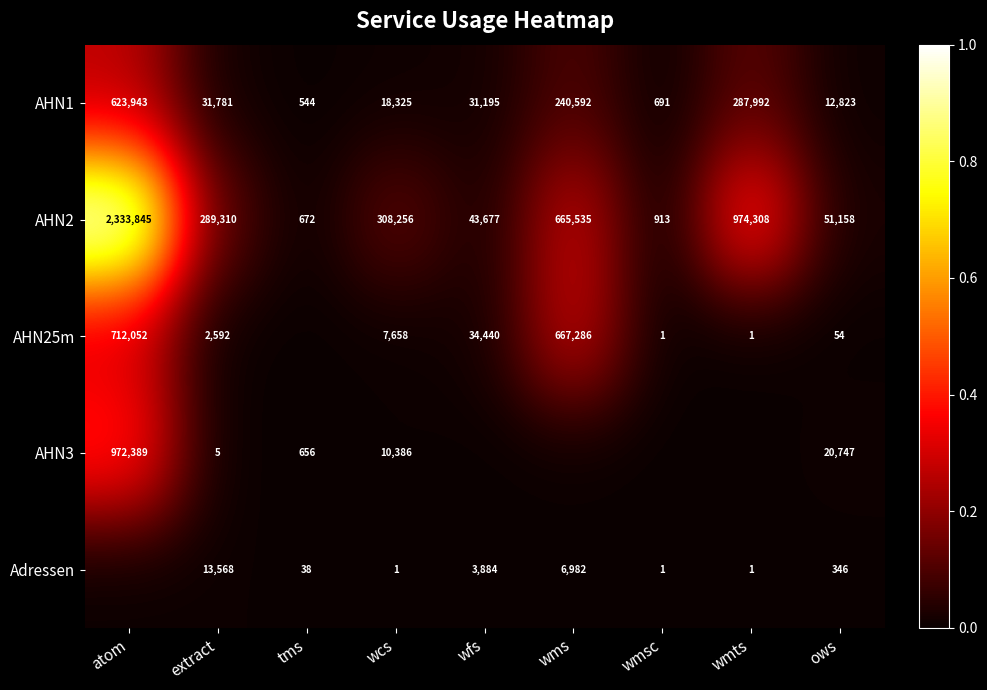

Is it true that Adressen equals 1 at wmts?

True